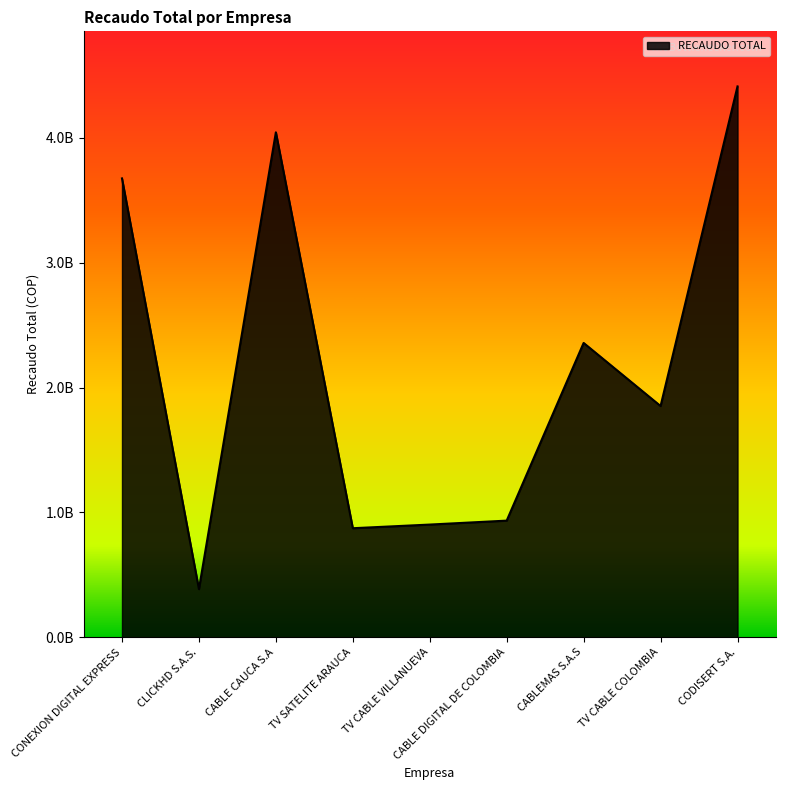

Which label corresponds to the smallest value in the chart?

CLICKHD S.A.S.